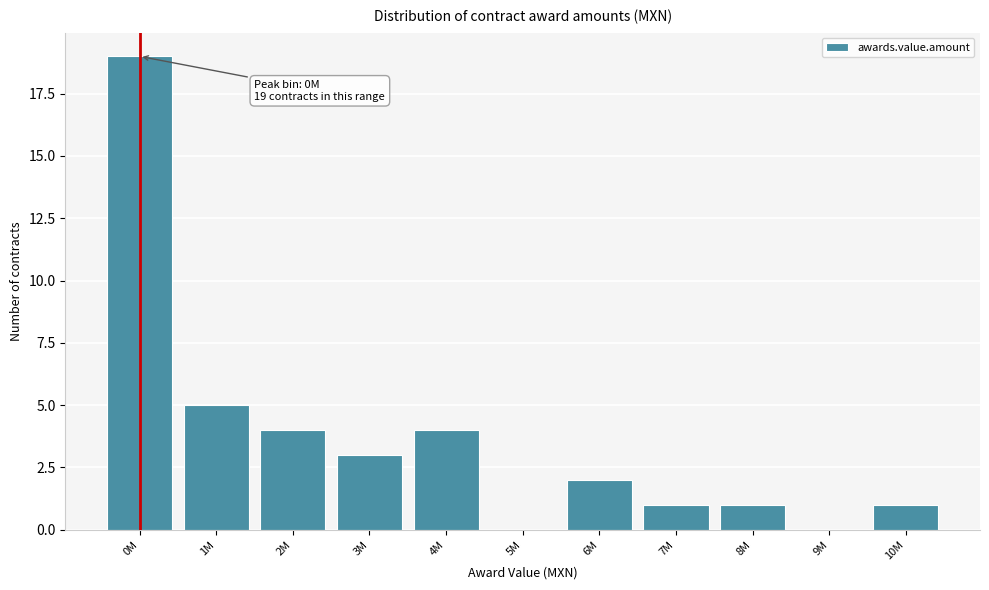

Reading right to left, list all the values displayed in this chart.

10M=1	9M=0	8M=1	7M=1	6M=2	5M=0	4M=4	3M=3	2M=4	1M=5	0M=19